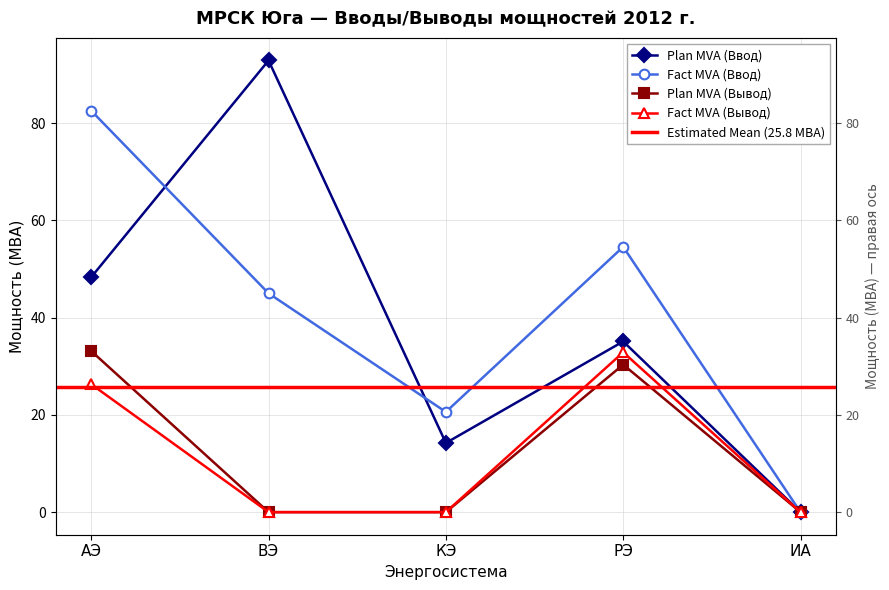

True or false: Plan MVA (Вывод) has more than 0 interior local peaks.

True